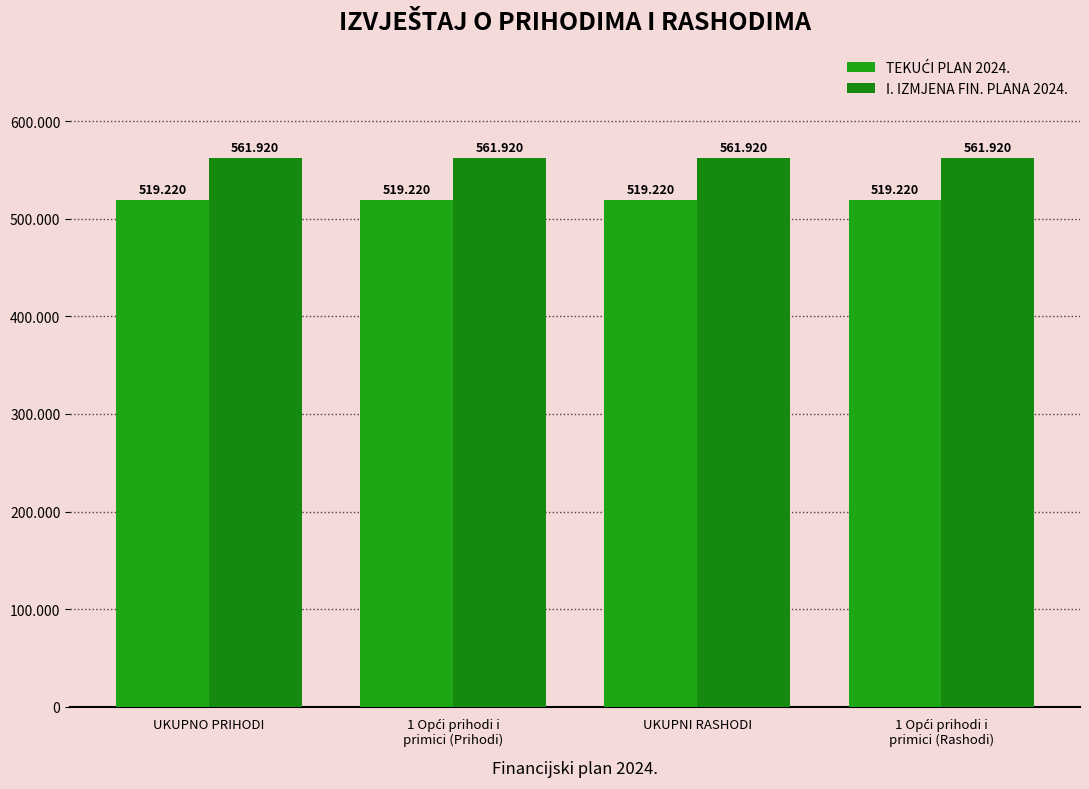

What is the total value across all series at UKUPNO PRIHODI?

1081140